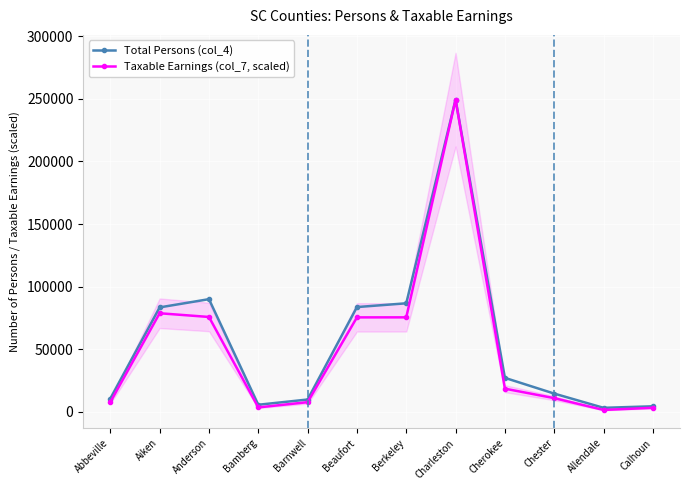

True or false: Taxable Earnings (col_7, scaled) and Total Persons (col_4) intersect in this chart.

False